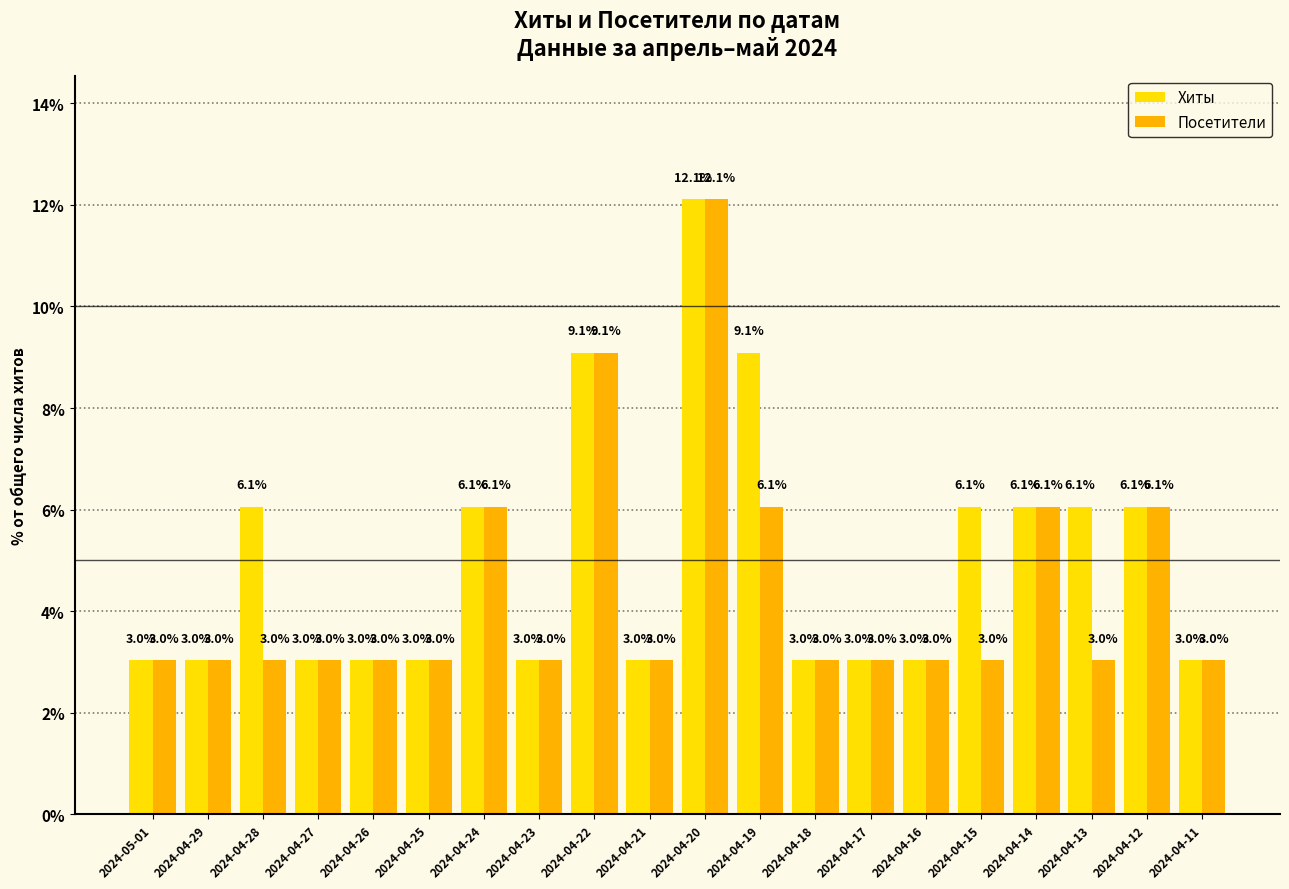

What is the highest value of the Хиты series?

12.1